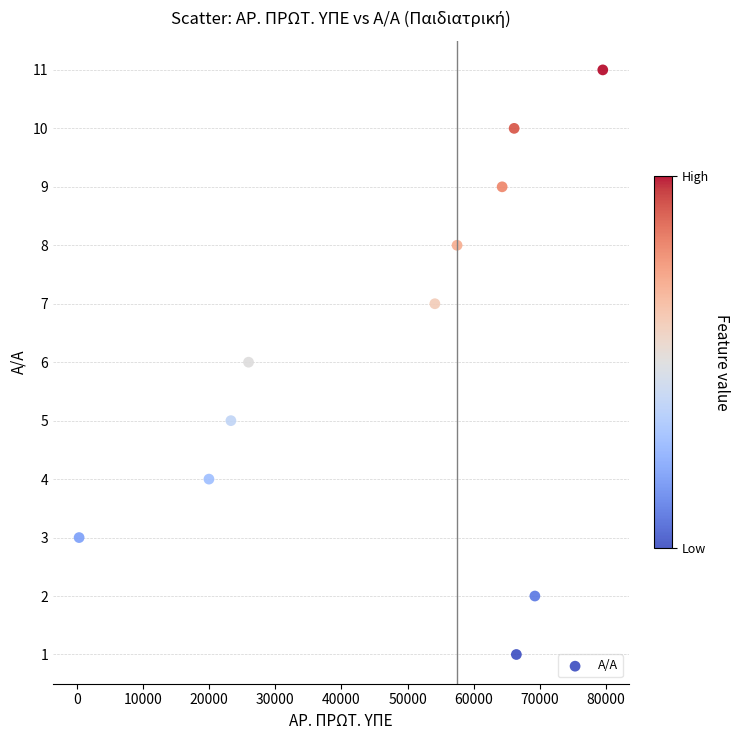

What is the range of X values (max minus min)?

79157